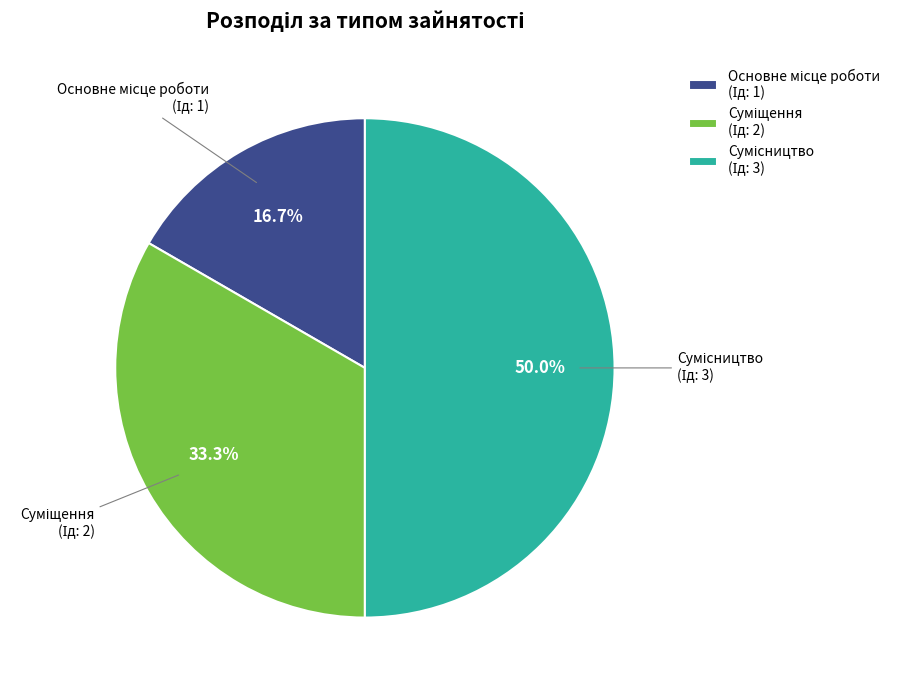

Count the number of slices in the pie.

3